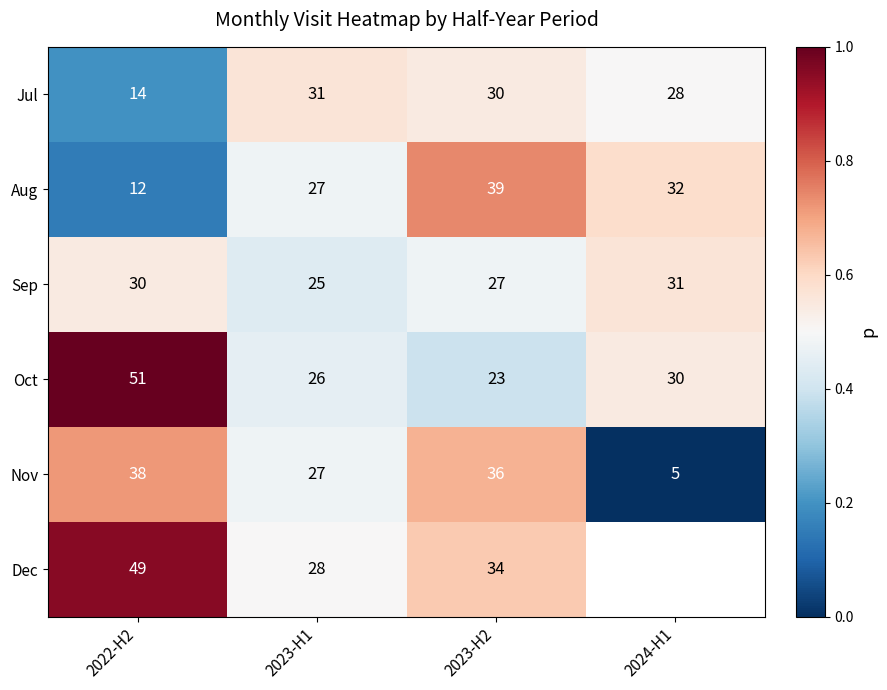

Is the value of Jul at 2023-H1 greater than the value of Dec at 2023-H2?

No